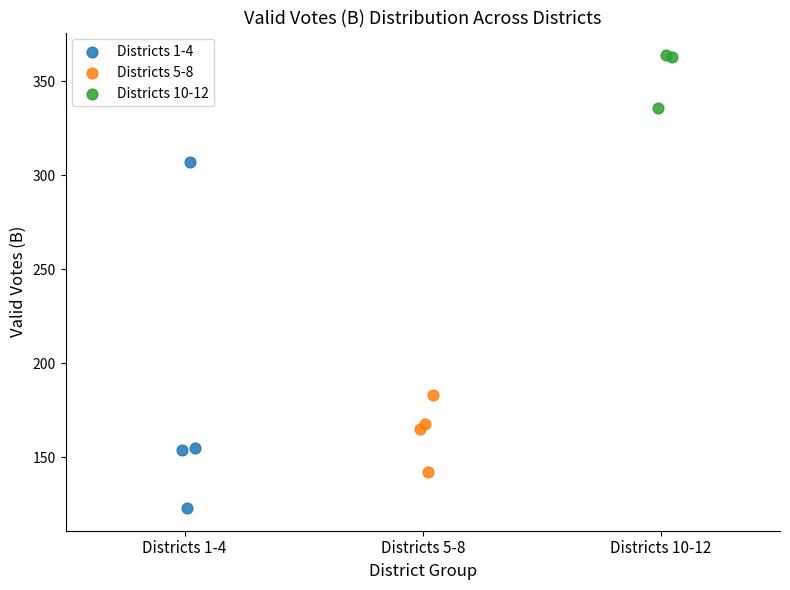

Which series contains the lowest Y value?

Districts 1-4